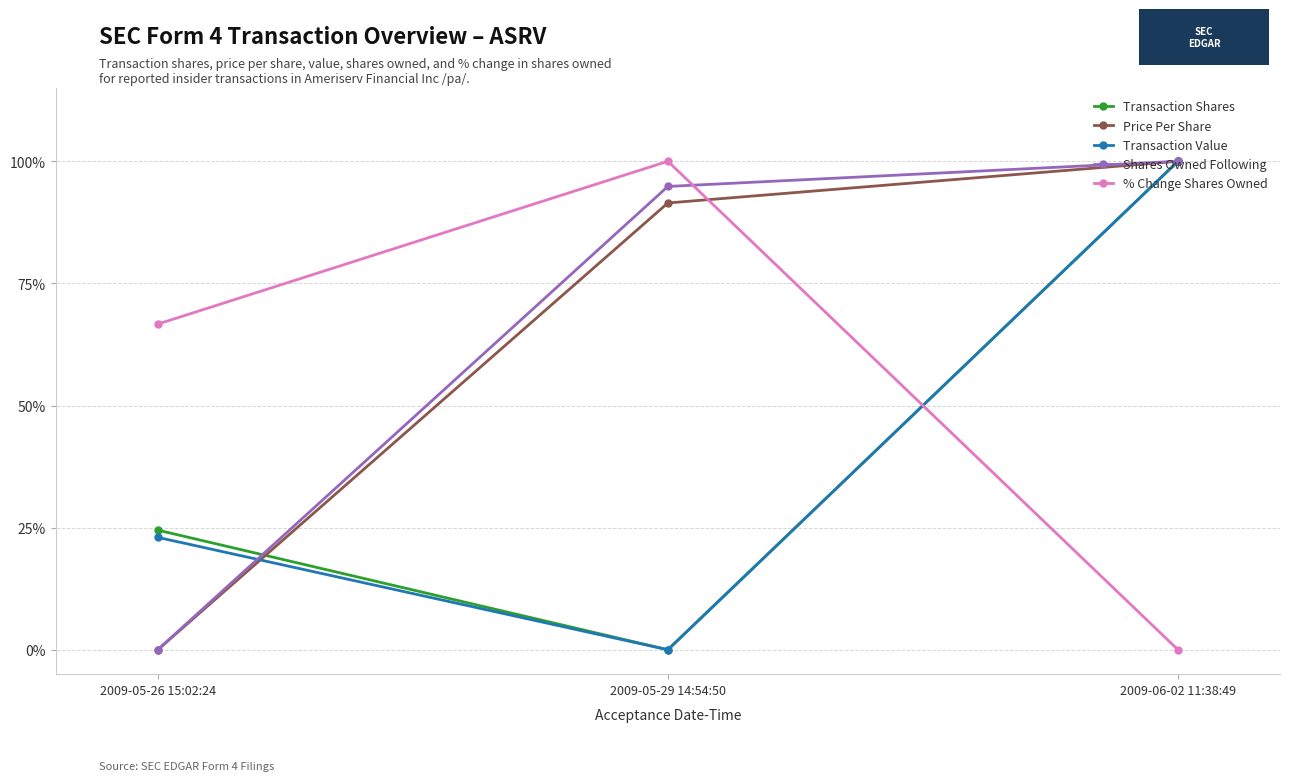

What is the maximum value for % Change Shares Owned?

1.0